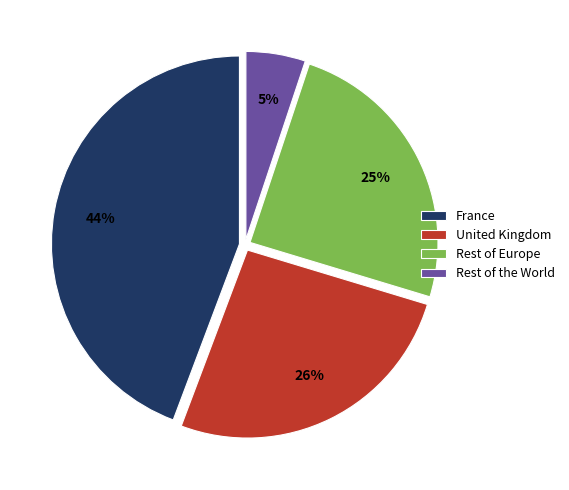

Rank the categories by value from lowest to highest.

Rest of the World, Rest of Europe, United Kingdom, France